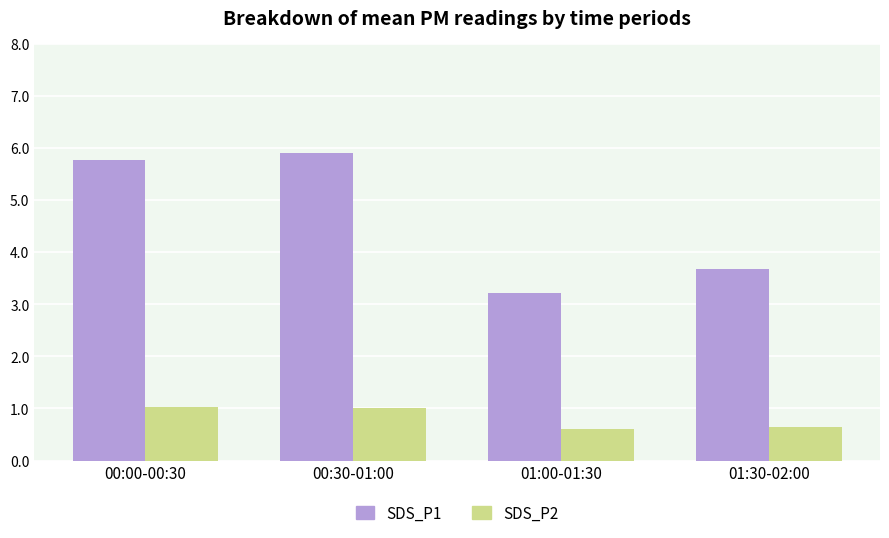

What is the total value across all series at 01:30-02:00?

4.3